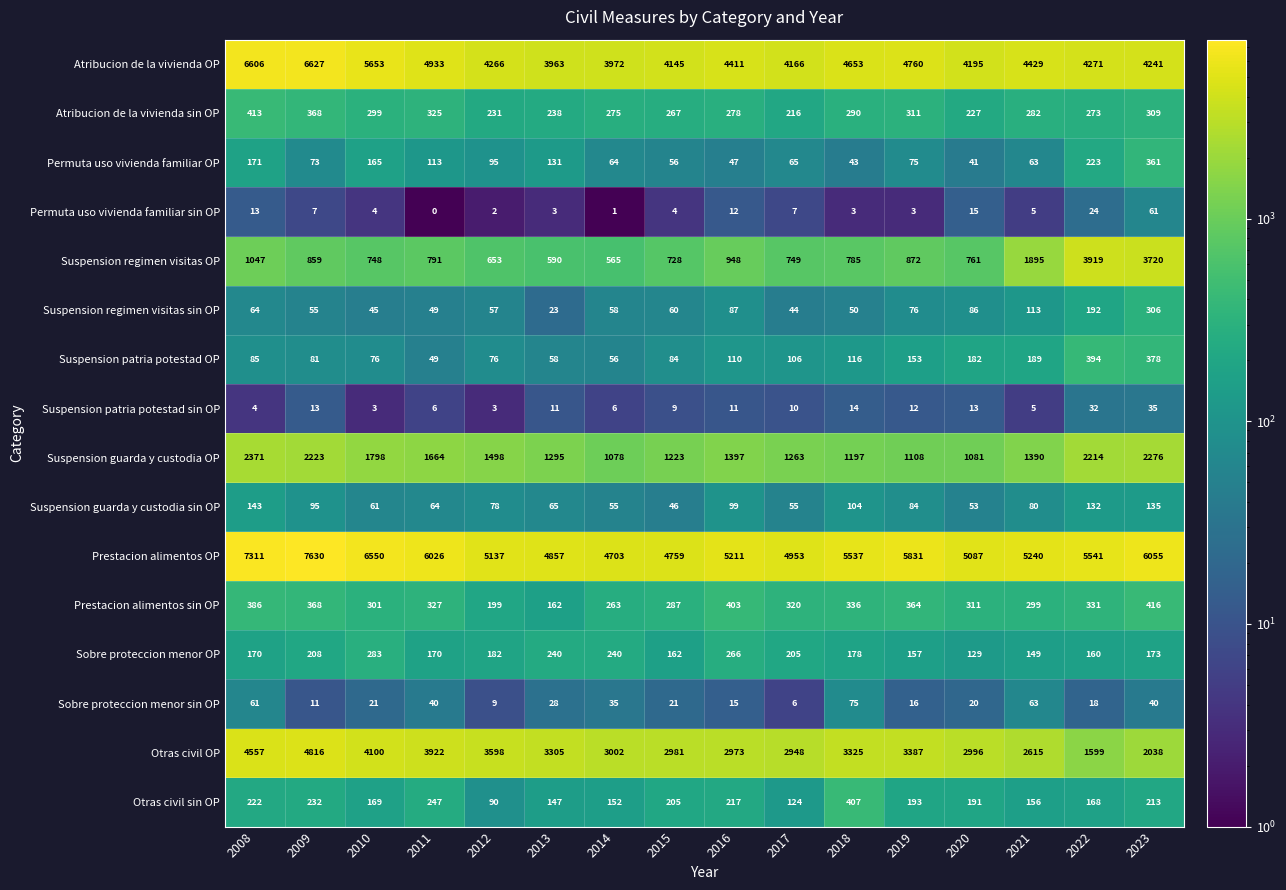

Which series has the largest total across all categories?

Prestacion alimentos OP